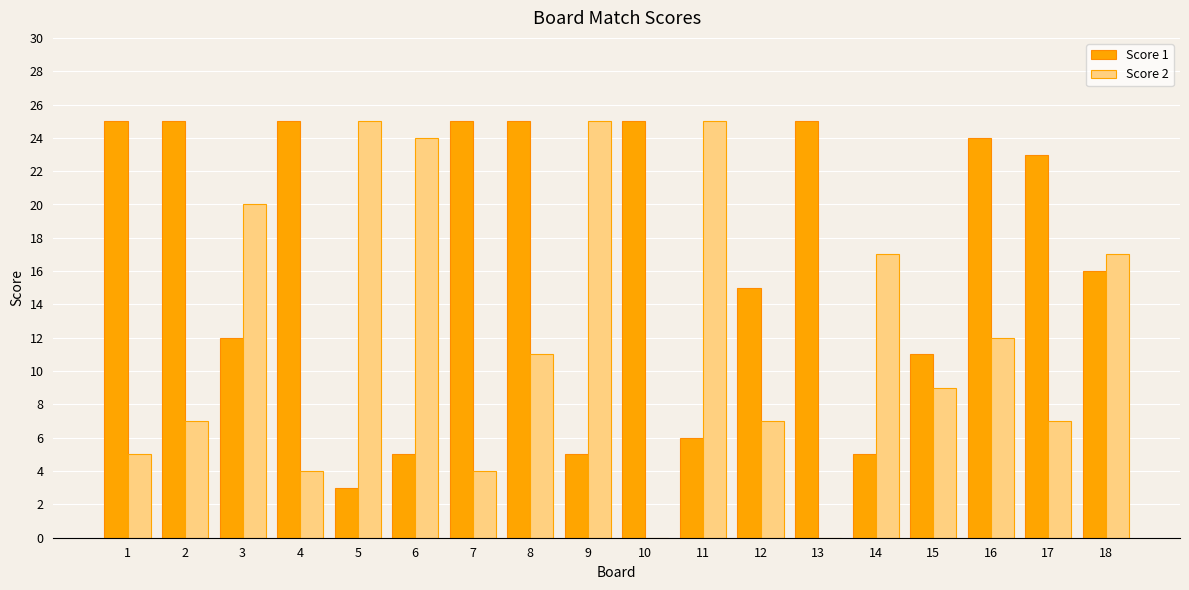

Between 10 and 11, which series saw the biggest shift?

Score 2